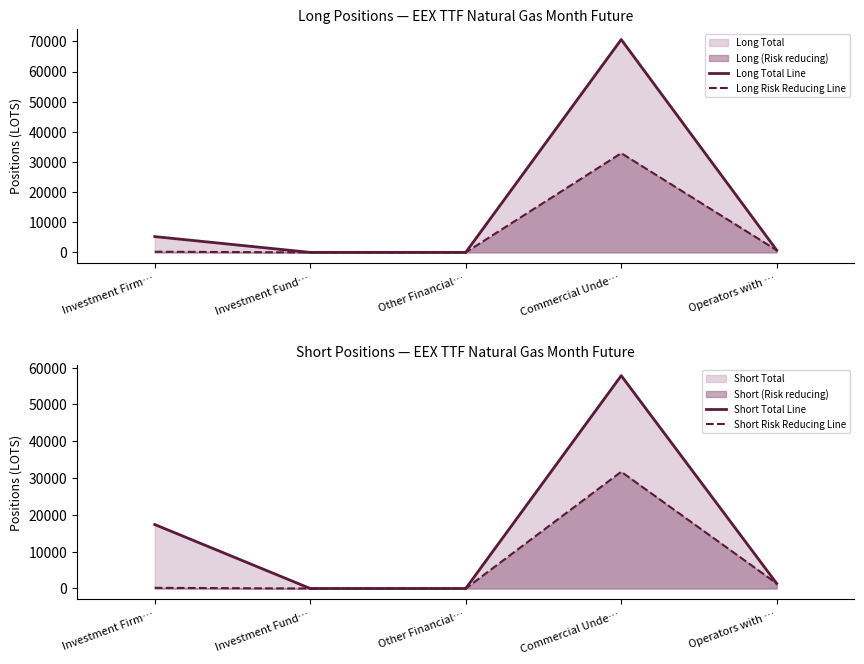

True or false: Short Total Line has a value of 0.0 at Other Financial….

True